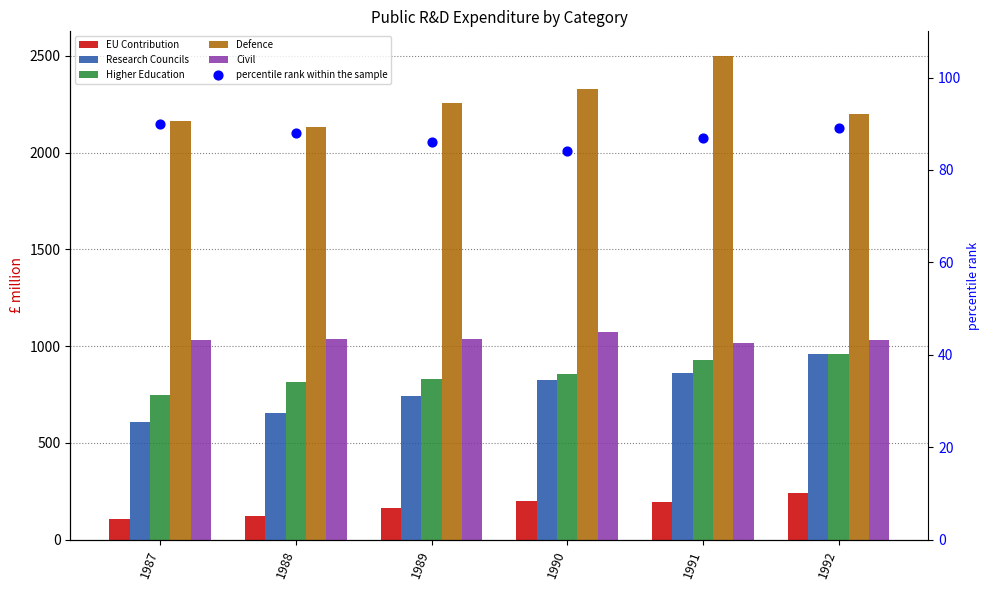

At which category is the sum across all series the highest?

1991